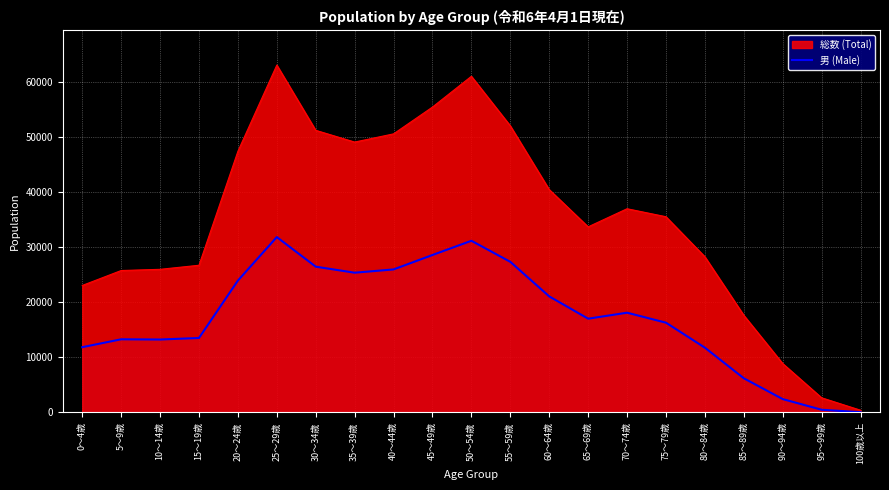

What is the ratio of the value at 45～49歳 to the value at 20～24歳?

1.2